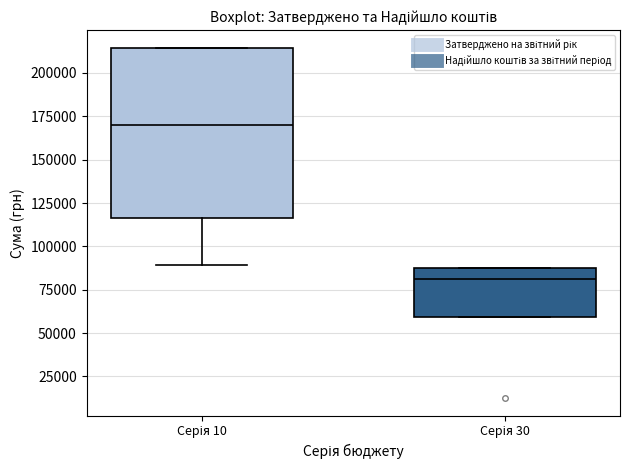

Reading left to right, read every box against the y-axis: the position of its median line, the range the box covers, and the ends of its whiskers. The values are not printed on the chart, so give them approximately, as read against the axis.

Серія 10: median 170000, box 115000 to 215000, whiskers 90000 to 215000
Серія 30: median 80000, box 60000 to 90000, whiskers 60000 to 90000